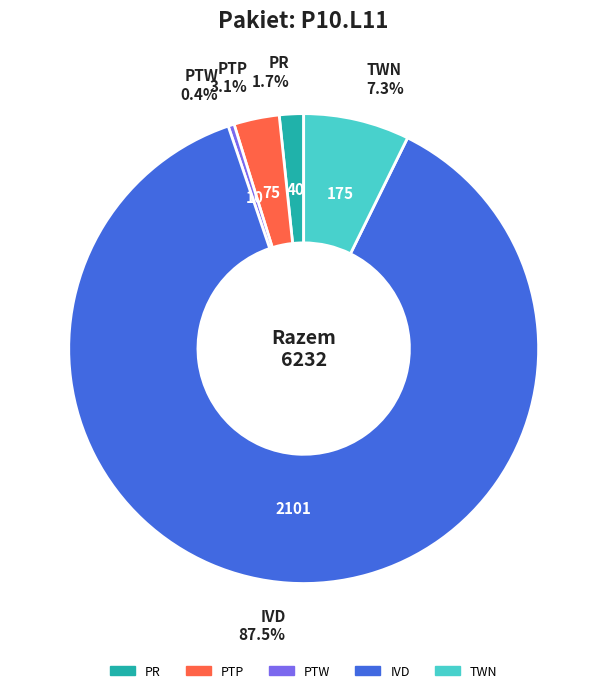

Which slice is the largest?

IVD